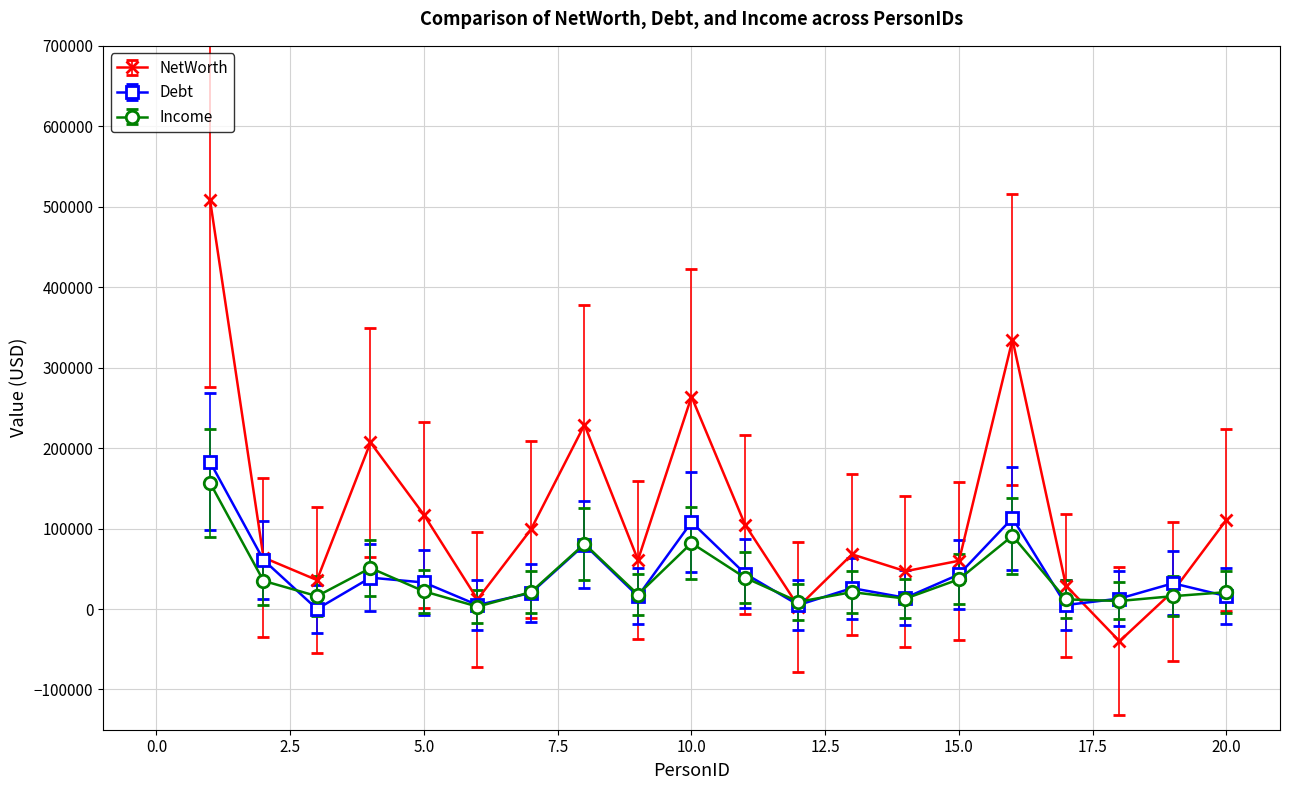

In NetWorth, how many points are higher than both neighbors (excluding endpoints)?

5